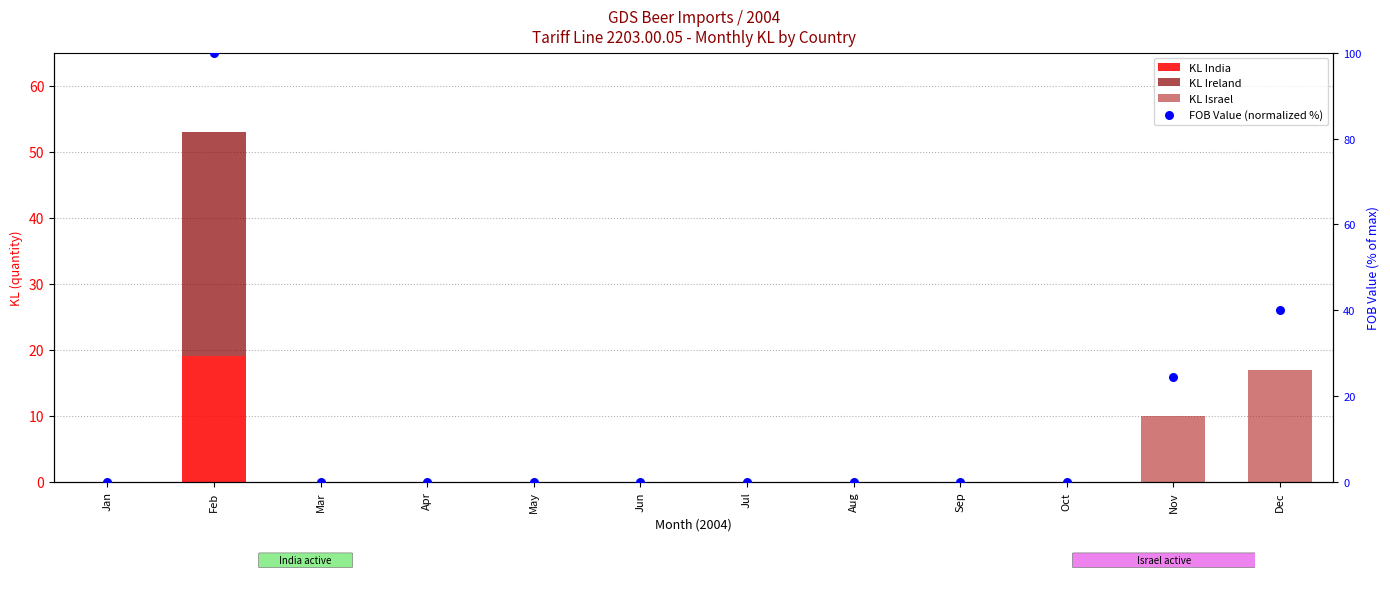

What is the total value across all series at Nov?

34.4